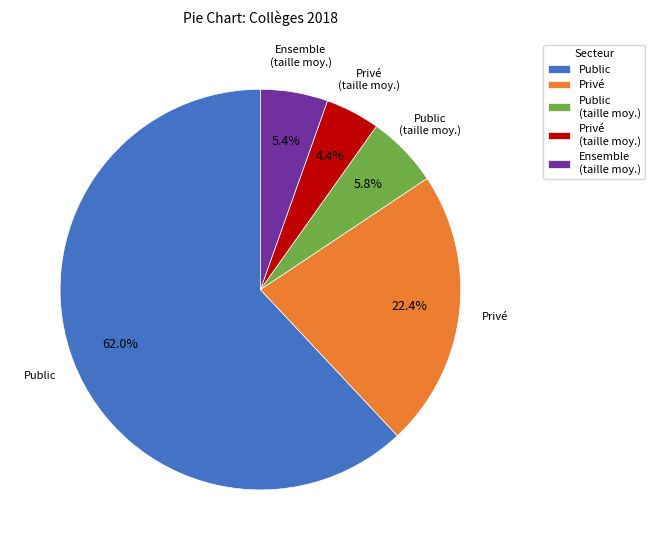

Approximately how many times larger is the value at Ensemble (taille moy.) compared to Privé (taille moy.)?

1.2